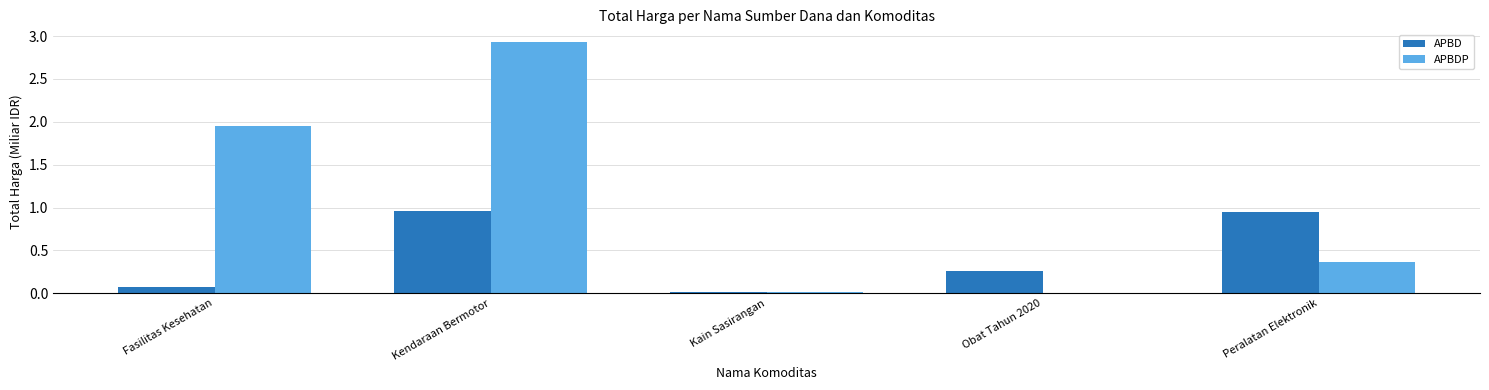

Count the number of categories in the chart.

5